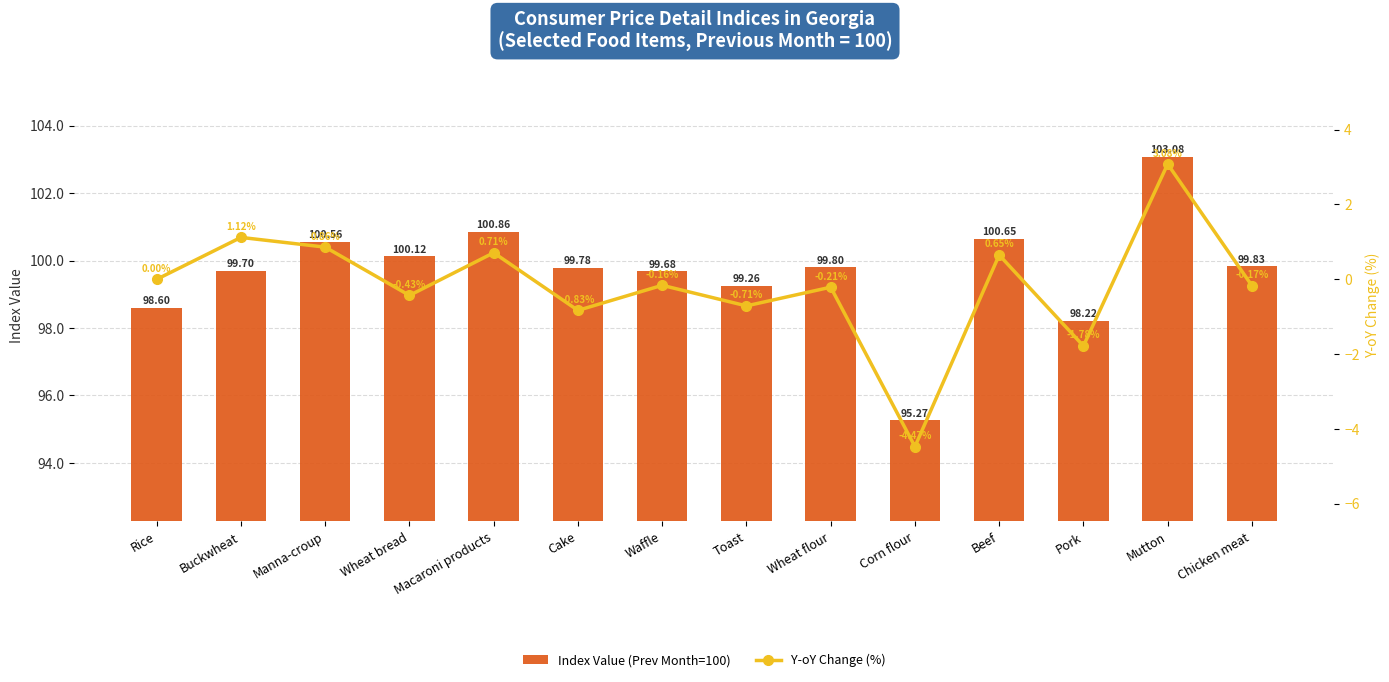

Which category has the lowest value in the Index Value (Prev Month=100) series?

Corn flour